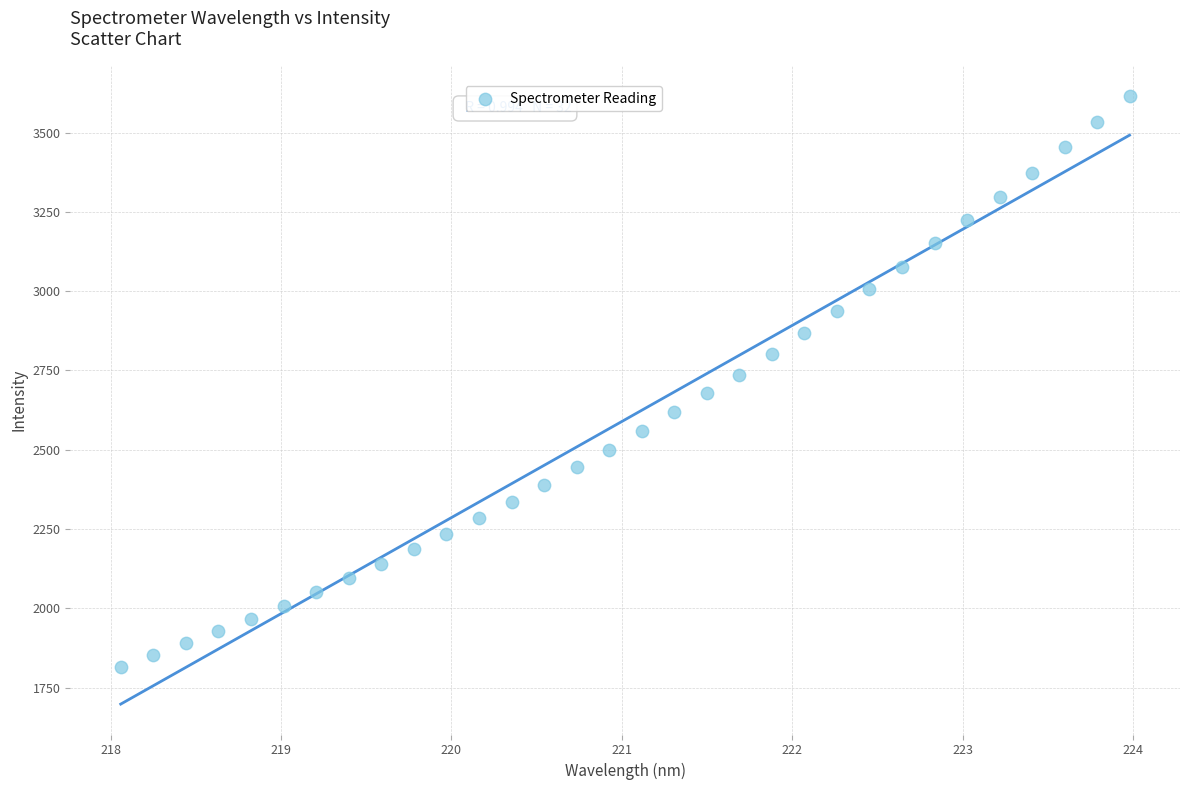

What is the range of Y values (max minus min)?

1799.5